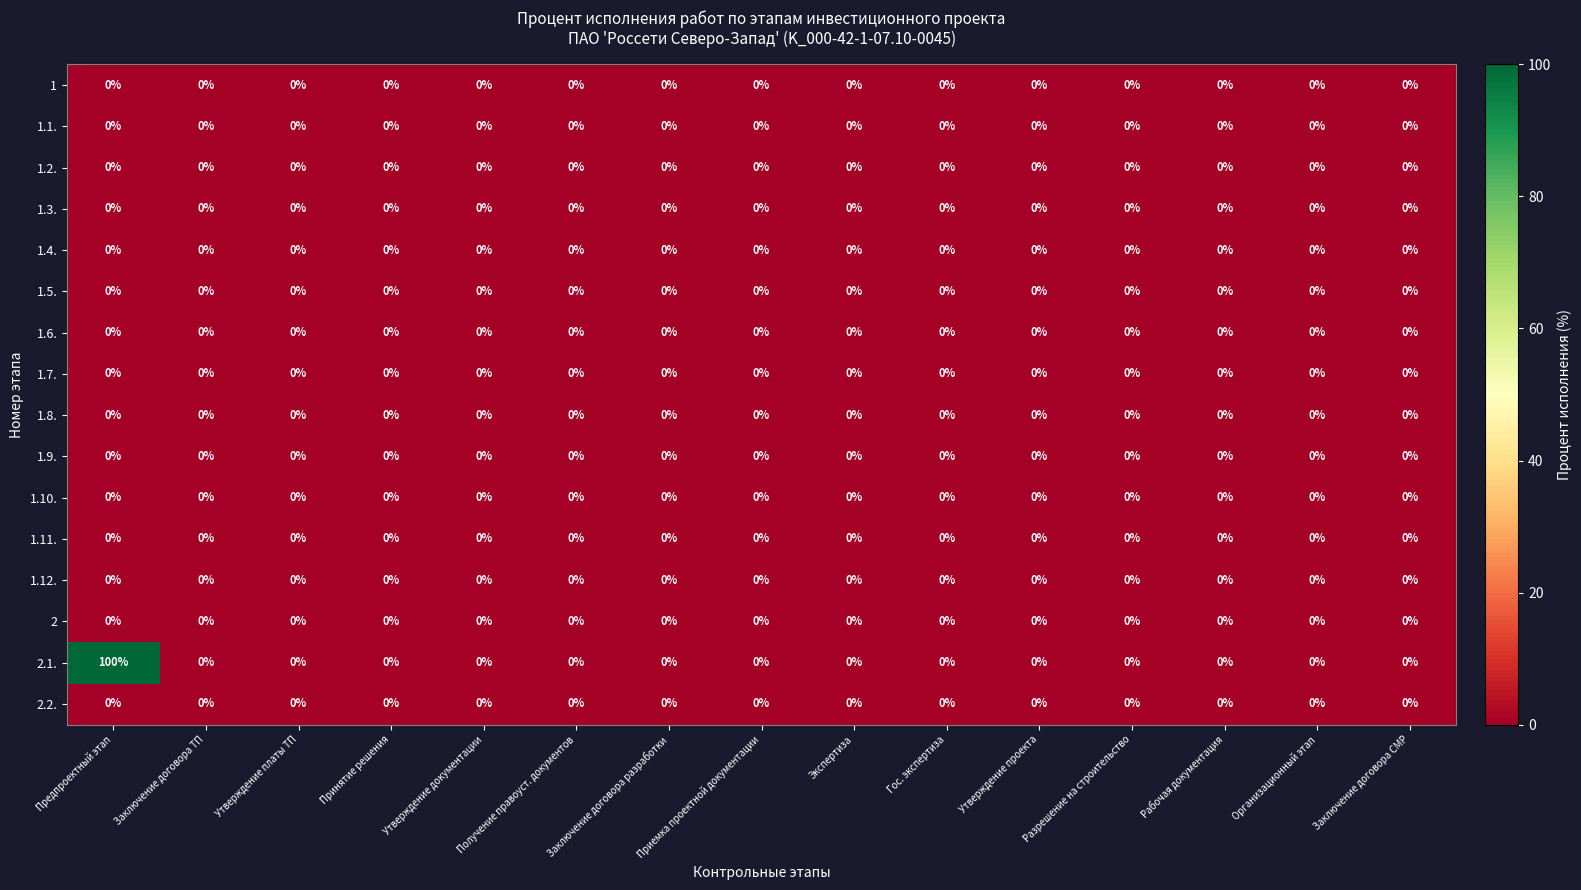

Which series has the widest spread of values?

2.1.